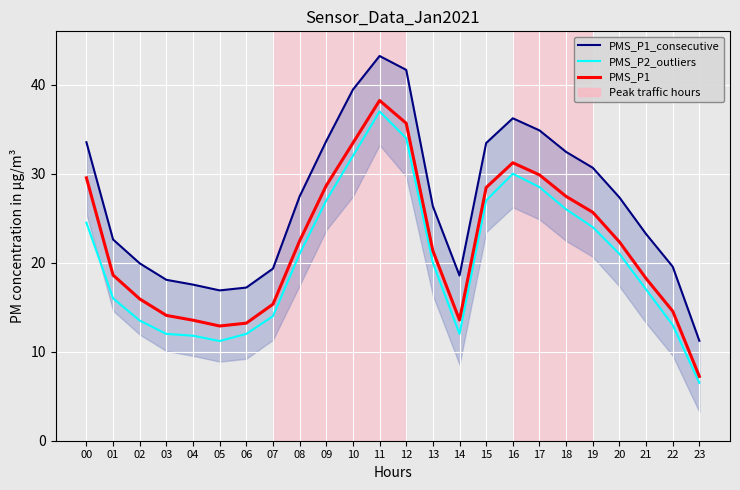

At how many categories does at least one series exceed 37?

3